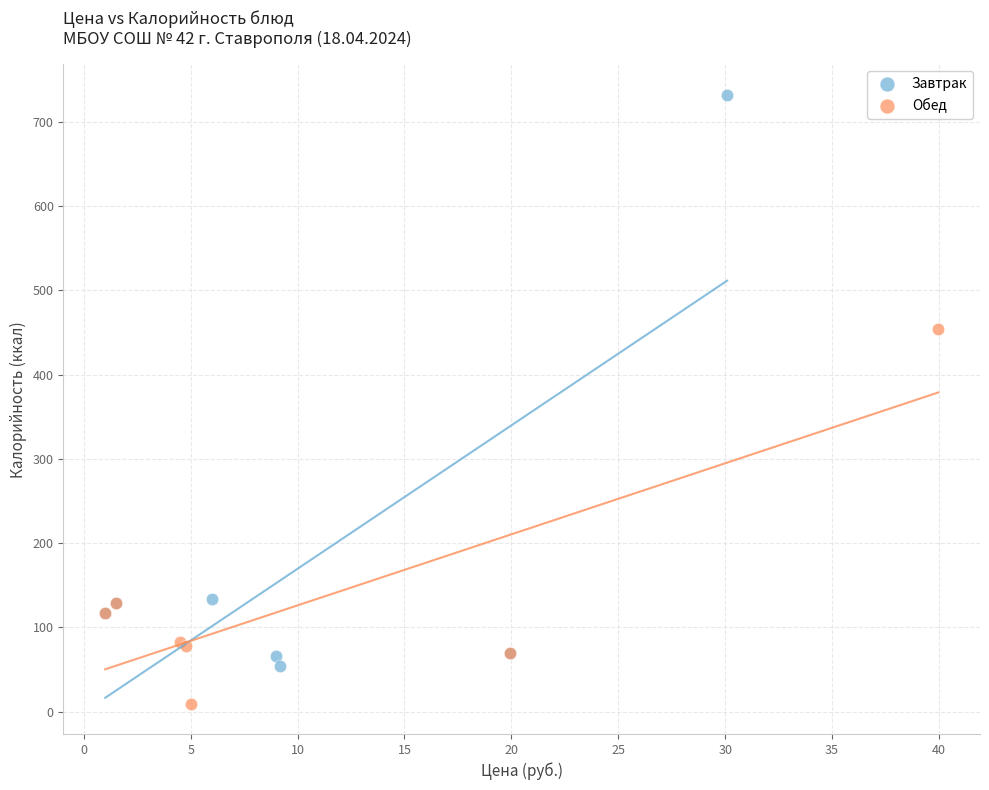

Which series contains the lowest Y value?

Обед